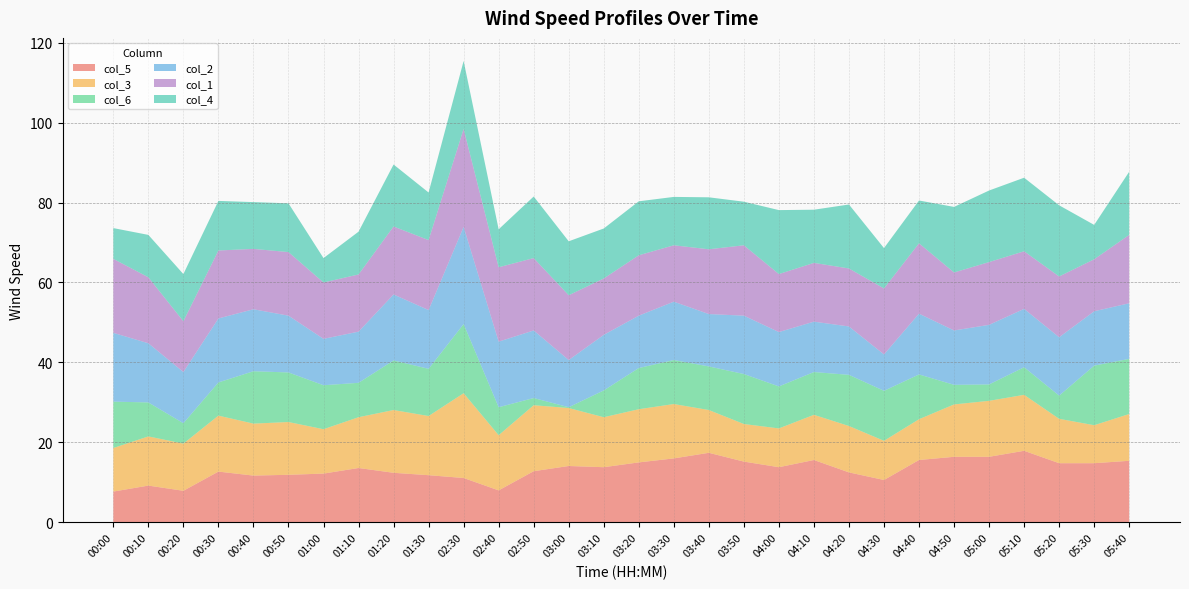

Reading left to right, what are all the values shown in this chart?

col_5: 00:00=7.7	00:10=9.2	00:20=7.9	00:30=12.7	00:40=11.7	00:50=11.9	01:00=12.2	01:10=13.6	01:20=12.4	01:30=11.8	02:30=11.1	02:40=8.0	02:50=12.8	03:00=14.1	03:10=13.8	03:20=15.0	03:30=16.0	03:40=17.4	03:50=15.2	04:00=13.8	04:10=15.6	04:20=12.5	04:30=10.6	04:40=15.6	04:50=16.4	05:00=16.4	05:10=17.9	05:20=14.8	05:30=14.8	05:40=15.4
col_3: 00:00=10.9	00:10=12.3	00:20=11.8	00:30=14.0	00:40=13.0	00:50=13.2	01:00=11.1	01:10=12.7	01:20=15.7	01:30=14.8	02:30=21.2	02:40=13.8	02:50=16.5	03:00=14.5	03:10=12.5	03:20=13.3	03:30=13.6	03:40=10.7	03:50=9.4	04:00=9.7	04:10=11.3	04:20=11.6	04:30=9.8	04:40=10.2	04:50=13.1	05:00=14.0	05:10=14.0	05:20=11.1	05:30=9.5	05:40=11.7
col_6: 00:00=11.6	00:10=8.5	00:20=5.1	00:30=8.3	00:40=13.1	00:50=12.4	01:00=11.0	01:10=8.6	01:20=12.4	01:30=11.8	02:30=17.3	02:40=7.0	02:50=1.8	03:00=0.2	03:10=6.7	03:20=10.3	03:30=11.0	03:40=10.9	03:50=12.5	04:00=10.5	04:10=10.7	04:20=12.8	04:30=12.5	04:40=11.2	04:50=4.9	05:00=4.1	05:10=6.9	05:20=5.8	05:30=14.9	05:40=13.8
col_2: 00:00=17.2	00:10=14.8	00:20=12.8	00:30=16.0	00:40=15.5	00:50=14.2	01:00=11.6	01:10=12.8	01:20=16.5	01:30=14.7	02:30=24.3	02:40=16.4	02:50=16.9	03:00=11.8	03:10=13.9	03:20=13.1	03:30=14.6	03:40=13.1	03:50=14.6	04:00=13.6	04:10=12.6	04:20=12.1	04:30=9.1	04:40=15.2	04:50=13.6	05:00=14.9	05:10=14.6	05:20=14.6	05:30=13.6	05:40=13.9
col_1: 00:00=18.5	00:10=16.5	00:20=12.7	00:30=17.0	00:40=15.1	00:50=15.9	01:00=14.1	01:10=14.3	01:20=17.0	01:30=17.5	02:30=24.5	02:40=18.6	02:50=18.1	03:00=16.2	03:10=14.1	03:20=15.1	03:30=14.1	03:40=16.2	03:50=17.6	04:00=14.5	04:10=14.7	04:20=14.5	04:30=16.5	04:40=17.6	04:50=14.5	05:00=15.7	05:10=14.4	05:20=15.2	05:30=13.0	05:40=17.1
col_4: 00:00=7.7	00:10=10.6	00:20=11.8	00:30=12.4	00:40=11.7	00:50=12.2	01:00=6.1	01:10=10.7	01:20=15.5	01:30=11.9	02:30=17.0	02:40=9.5	02:50=15.4	03:00=13.5	03:10=12.5	03:20=13.5	03:30=12.1	03:40=13.0	03:50=10.9	04:00=16.0	04:10=13.3	04:20=16.0	04:30=10.1	04:40=10.7	04:50=16.4	05:00=17.9	05:10=18.4	05:20=17.8	05:30=8.6	05:40=15.8